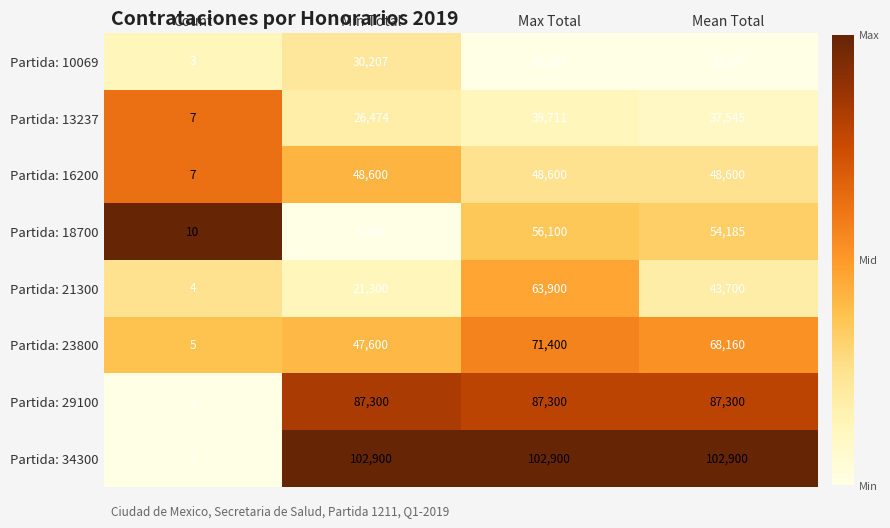

Rank the series by their maximum value, from highest to lowest.

Partida: 34300, Partida: 29100, Partida: 23800, Partida: 21300, Partida: 18700, Partida: 16200, Partida: 13237, Partida: 10069